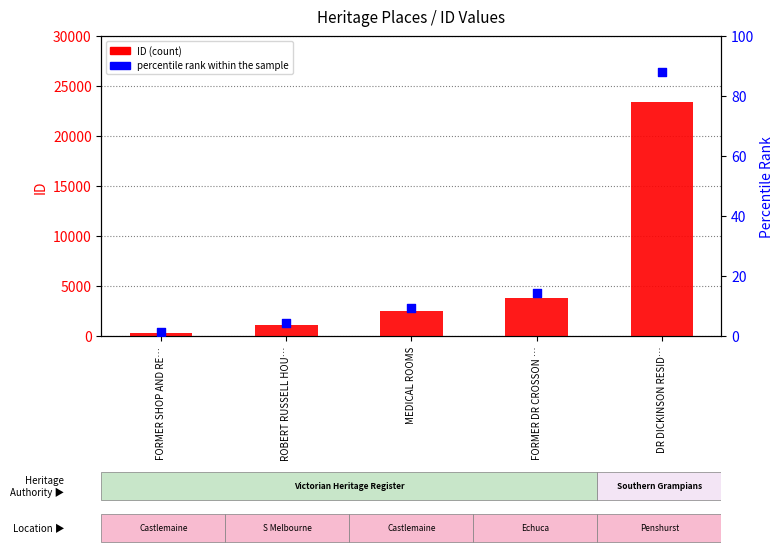

What is the total value across all series at MEDICAL ROOMS?

2499.4